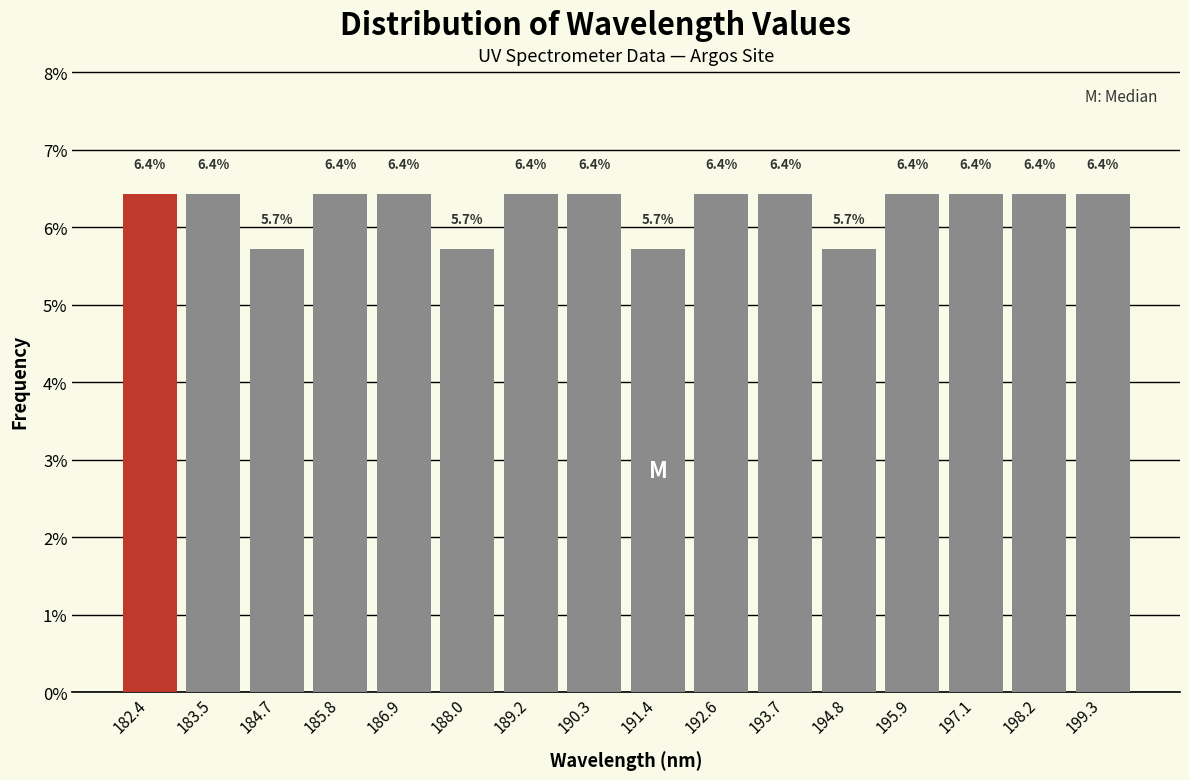

Reading left to right, list every bar in this chart as the range it spans on the x-axis followed by its height. The bar edges are not printed on the chart, so give them approximately, as read against the axis.

181.8 to 183.0: 6.4
183.0 to 184.0: 6.4
184.0 to 185.2: 5.7
185.2 to 186.4: 6.4
186.4 to 187.4: 6.4
187.4 to 188.6: 5.7
188.6 to 189.8: 6.4
189.8 to 190.8: 6.4
190.8 to 192.0: 5.7
192.0 to 193.2: 6.4
193.2 to 194.2: 6.4
194.2 to 195.4: 5.7
195.4 to 196.6: 6.4
196.6 to 197.6: 6.4
197.6 to 198.8: 6.4
198.8 to 199.8: 6.4